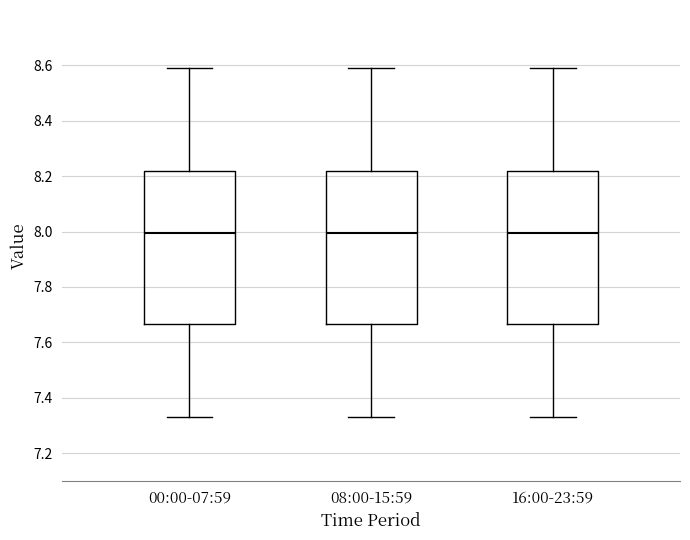

Reading left to right, read every box against the y-axis: the position of its median line, the range the box covers, and the ends of its whiskers. The values are not printed on the chart, so give them approximately, as read against the axis.

00:00-07:59: median 8.00, box 7.66 to 8.22, whiskers 7.34 to 8.60
08:00-15:59: median 8.00, box 7.66 to 8.22, whiskers 7.34 to 8.60
16:00-23:59: median 8.00, box 7.66 to 8.22, whiskers 7.34 to 8.60